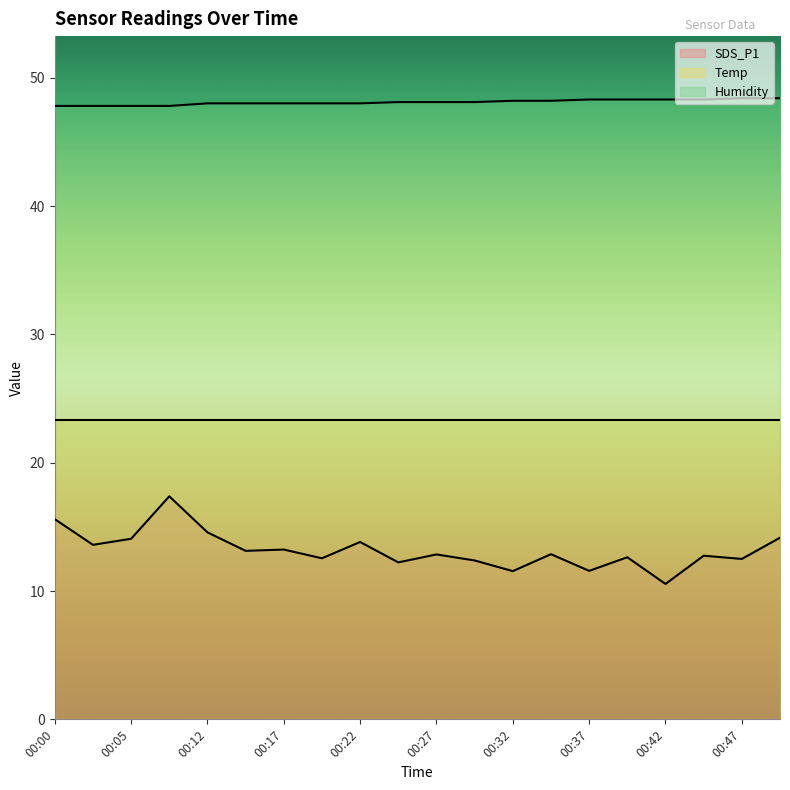

What is the highest value of the SDS_P1 series?

17.4